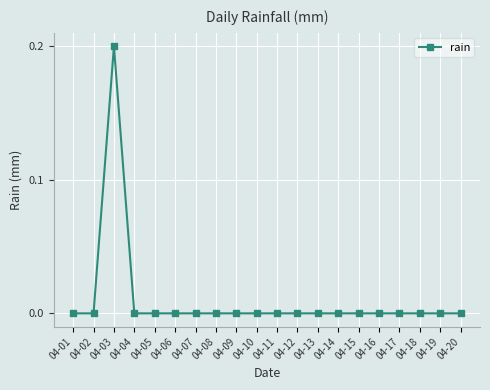

True or false: the data shows 0.0 at 04-14.

True